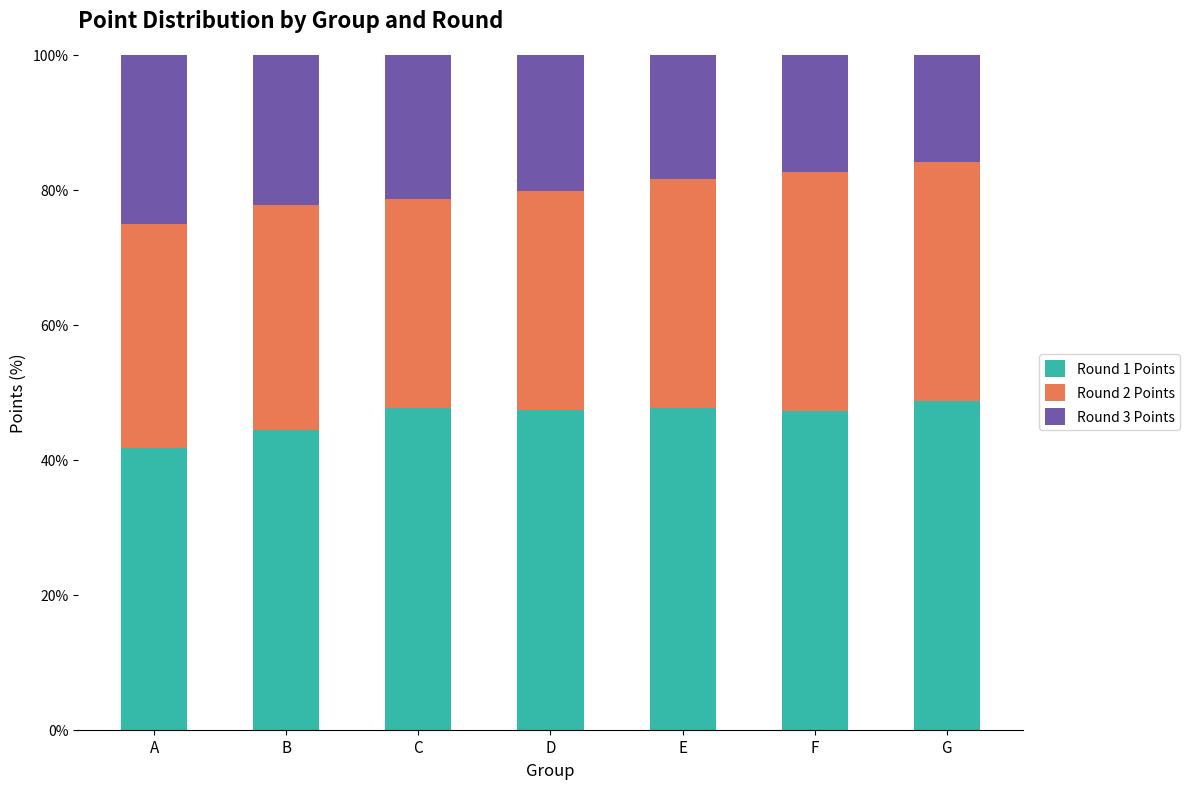

The value of Round 1 Points at E is 11.3. True or false?

False